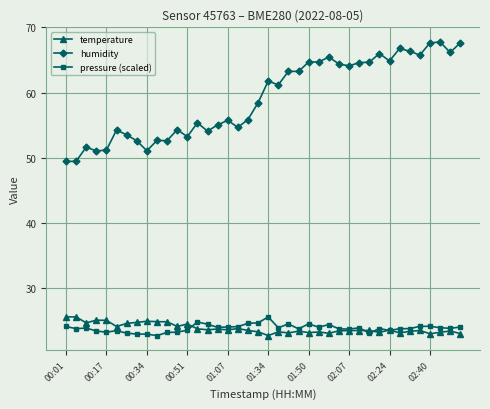

What is the value of the pressure (scaled) point at the 36th from the left?

24.1